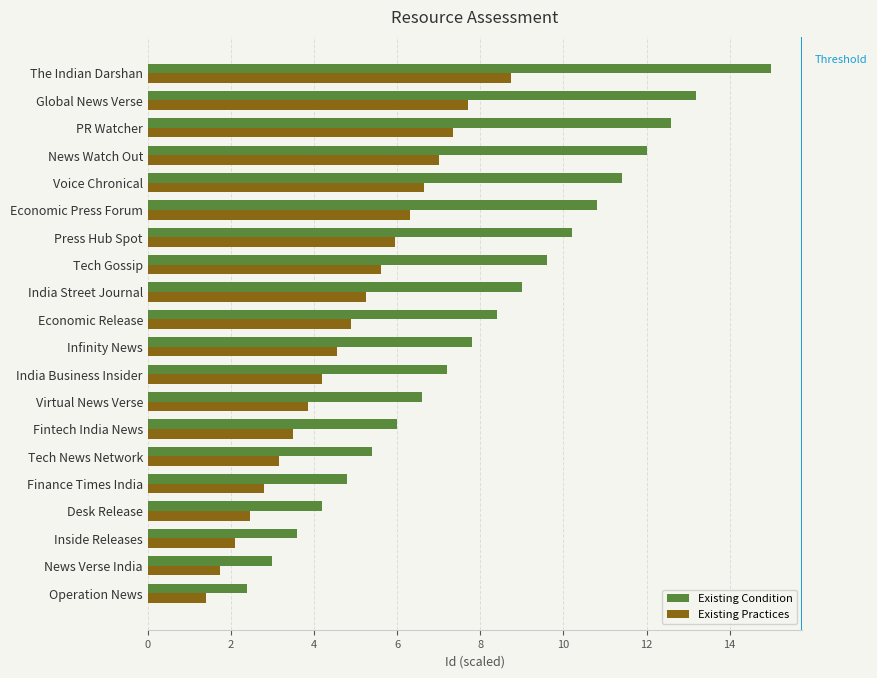

What is the difference between the Existing Practices values at News Verse India and Press Hub Spot?

4.2